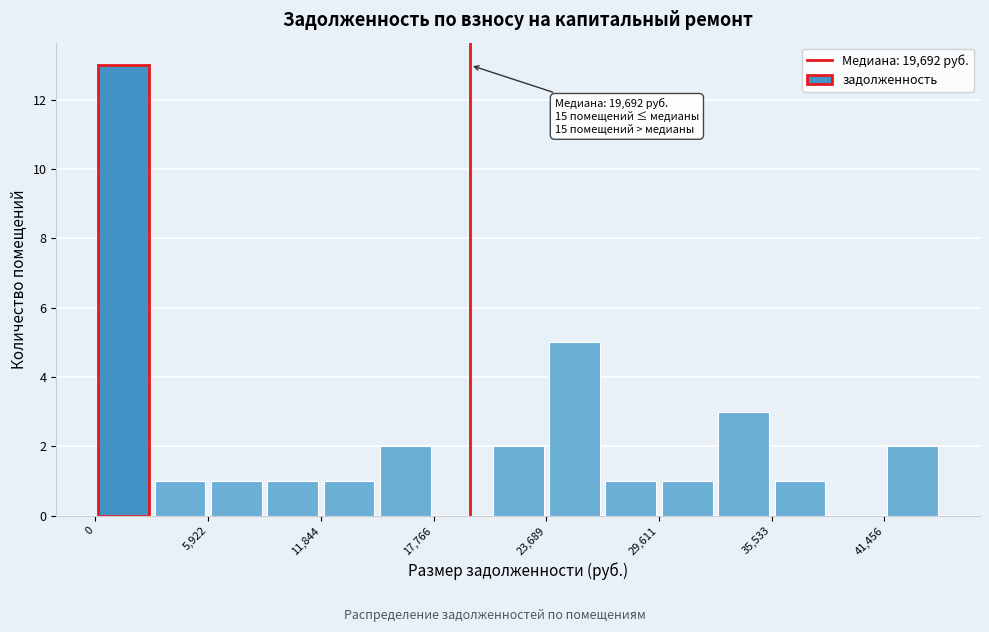

Read against the x-axis, roughly where is the centre of the tallest bar?

1000